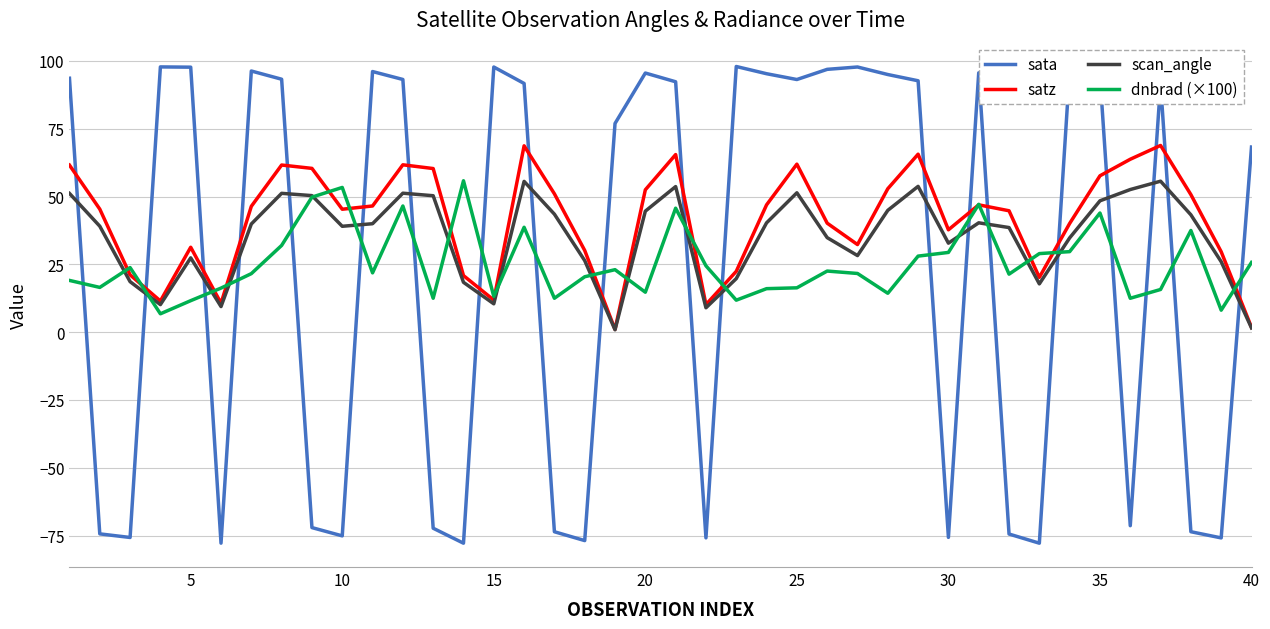

What is the greatest value displayed?

98.0